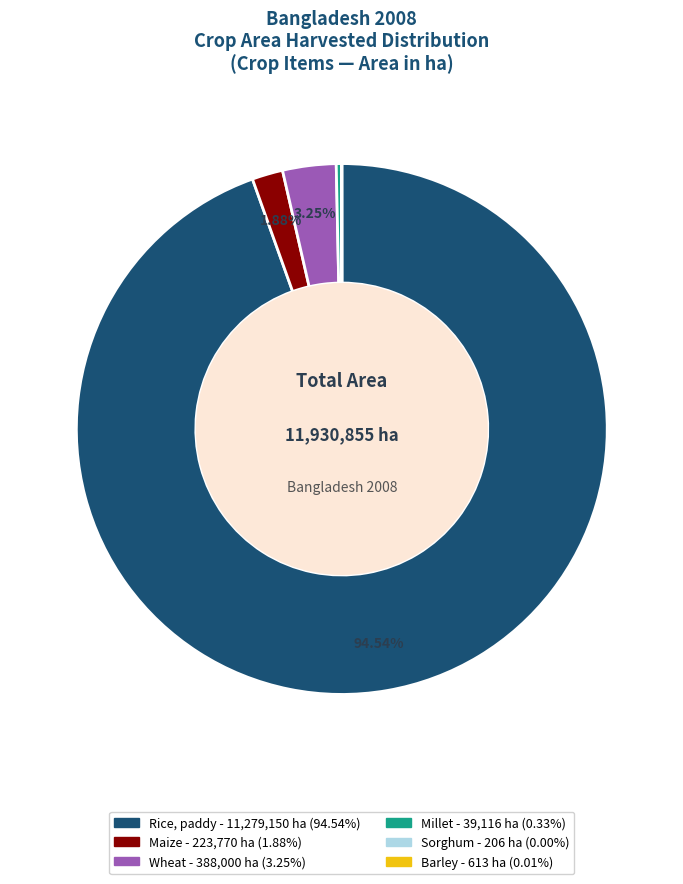

Does any single category account for the majority?

Yes